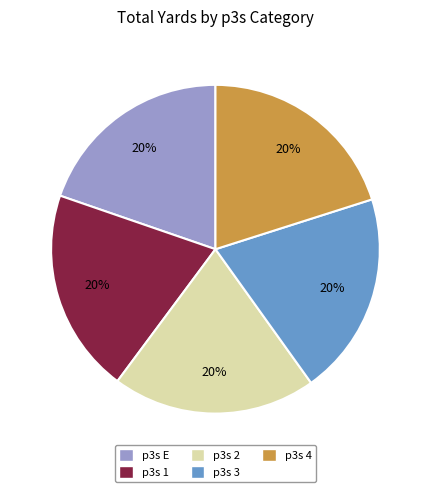

To the nearest percent, what portion does p3s 3 represent?

20%